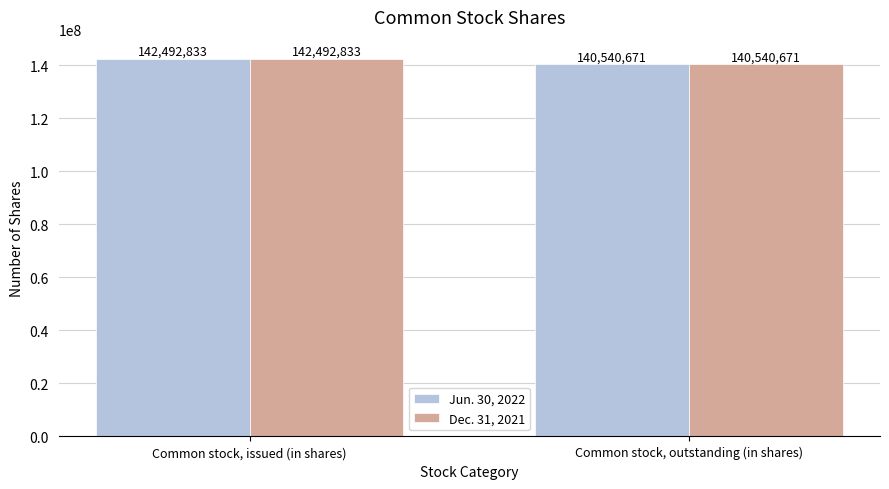

What is the sum of all Dec. 31, 2021 values?

283033504